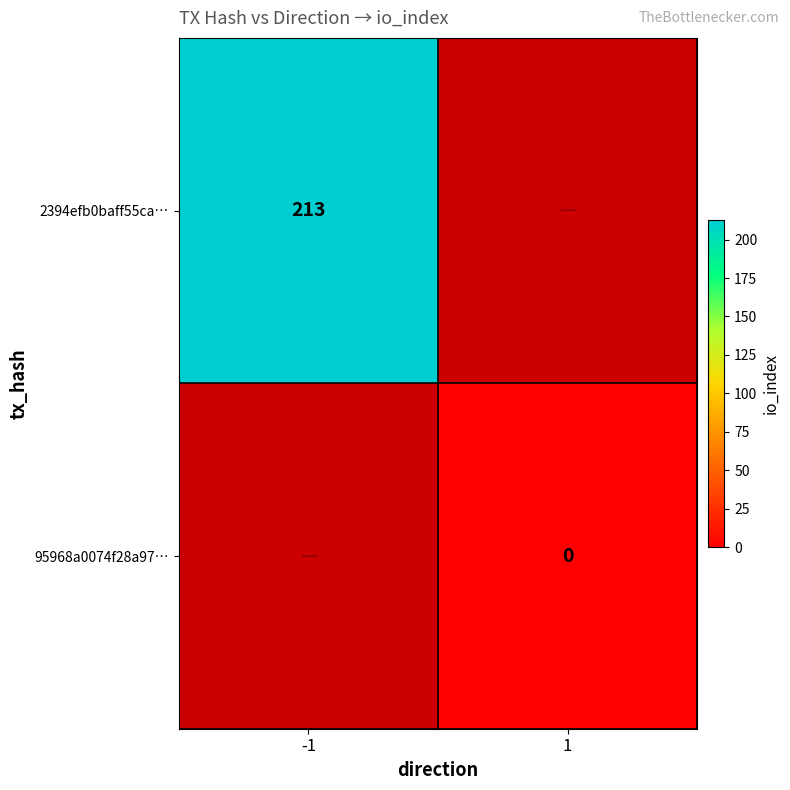

The 2394efb0baff55ca… series shows 44 at -1. True or false?

False